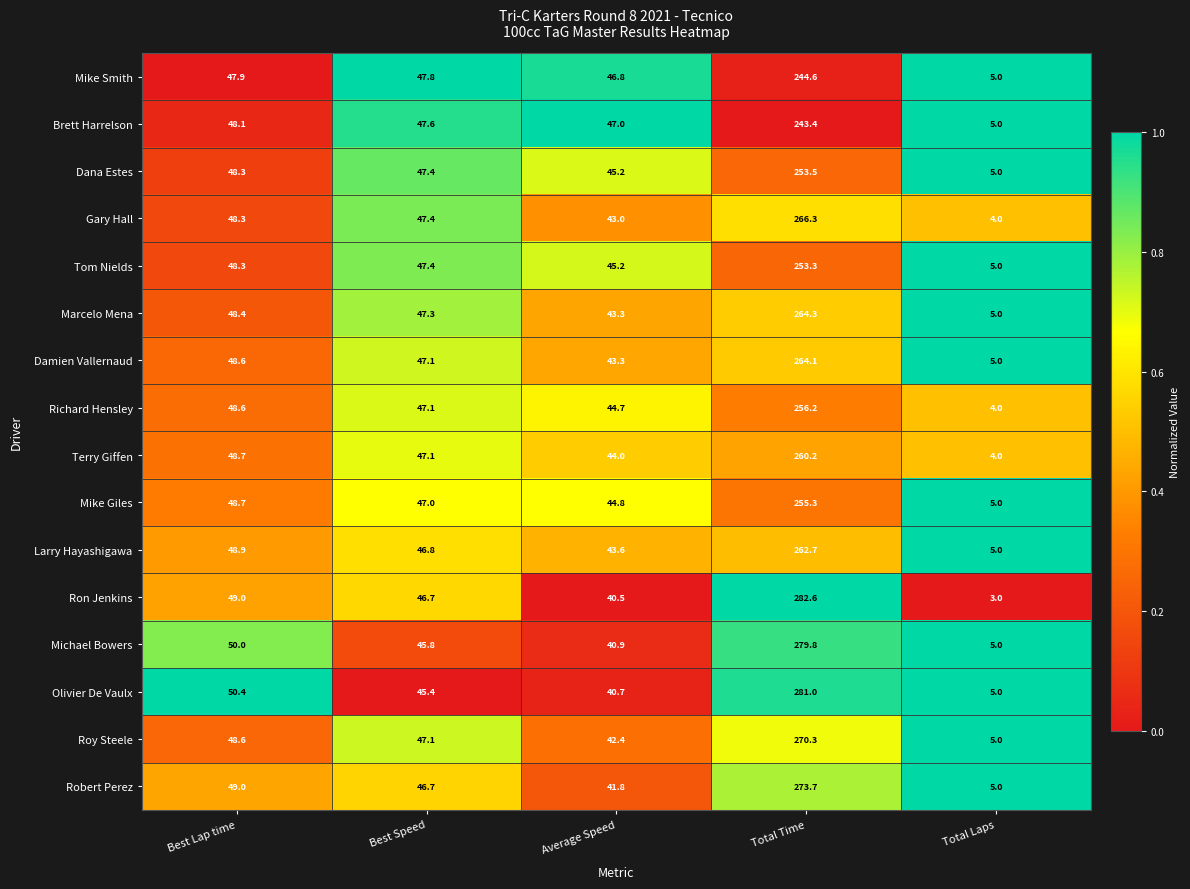

What is the difference between the Terry Giffen values at Best Lap time and Total Laps?

44.7